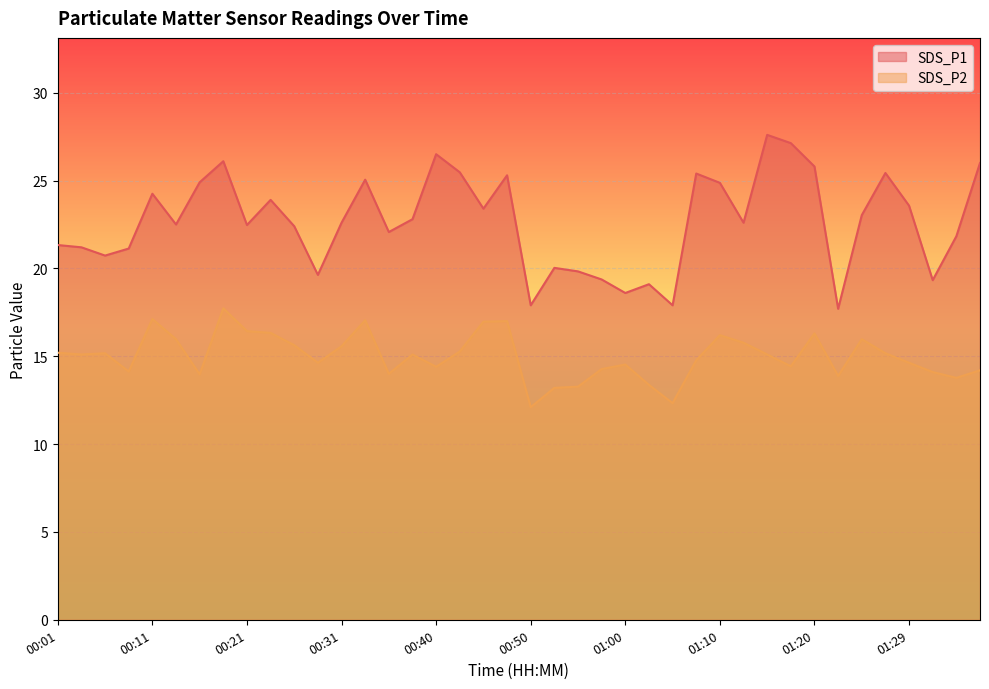

Reading left to right, what are all the values shown in this chart?

SDS_P1: 00:01=21.3	00:04=21.2	00:06=20.7	00:09=21.1	00:11=24.2	00:13=22.5	00:16=24.9	00:18=26.1	00:21=22.5	00:23=23.9	00:26=22.4	00:28=19.6	00:31=22.6	00:33=25.1	00:35=22.1	00:38=22.8	00:40=26.5	00:43=25.5	00:46=23.4	00:48=25.3	00:50=17.9	00:53=20.0	00:55=19.8	00:58=19.4	01:00=18.6	01:03=19.1	01:05=17.9	01:07=25.4	01:10=24.9	01:12=22.6	01:15=27.6	01:17=27.1	01:20=25.8	01:22=17.7	01:24=23.0	01:27=25.4	01:29=23.6	01:32=19.3	01:34=21.8	01:37=26.0
SDS_P2: 00:01=15.2	00:04=15.1	00:06=15.2	00:09=14.1	00:11=17.1	00:13=16.0	00:16=14.0	00:18=17.7	00:21=16.4	00:23=16.3	00:26=15.6	00:28=14.6	00:31=15.6	00:33=17.1	00:35=14.0	00:38=15.1	00:40=14.4	00:43=15.3	00:46=17.0	00:48=17.0	00:50=12.1	00:53=13.2	00:55=13.3	00:58=14.3	01:00=14.5	01:03=13.4	01:05=12.3	01:07=14.8	01:10=16.2	01:12=15.8	01:15=15.1	01:17=14.4	01:20=16.3	01:22=13.9	01:24=16.0	01:27=15.2	01:29=14.6	01:32=14.1	01:34=13.8	01:37=14.2